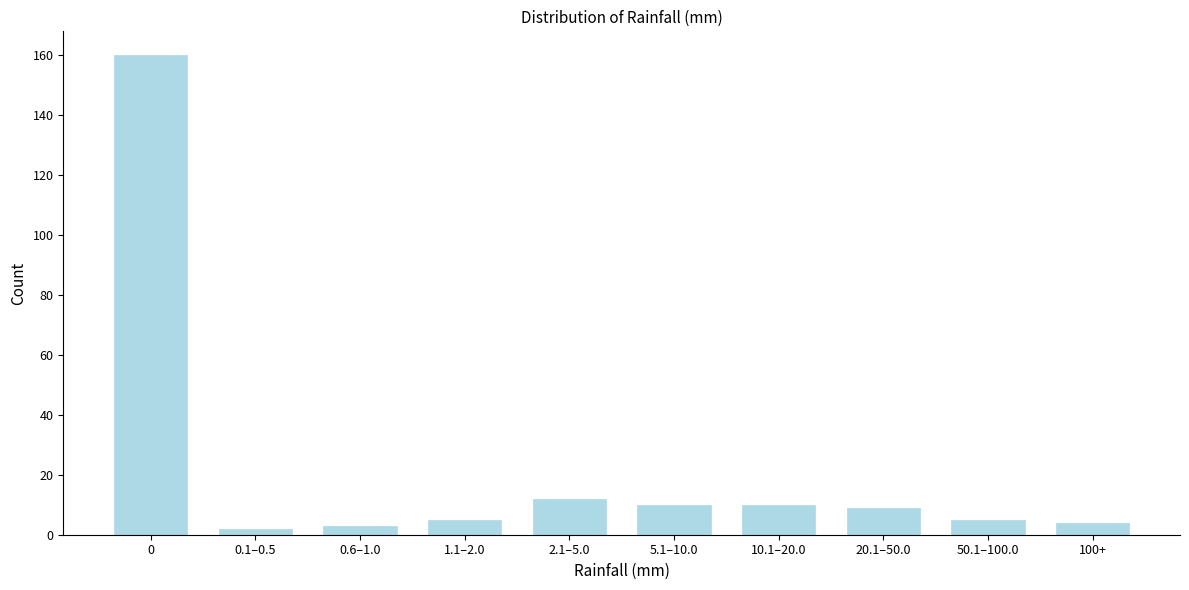

Reading right to left, transcribe all the data shown in this chart.

100+=4	50.1–100.0=5	20.1–50.0=9	10.1–20.0=10	5.1–10.0=10	2.1–5.0=12	1.1–2.0=5	0.6–1.0=3	0.1–0.5=2	0=160